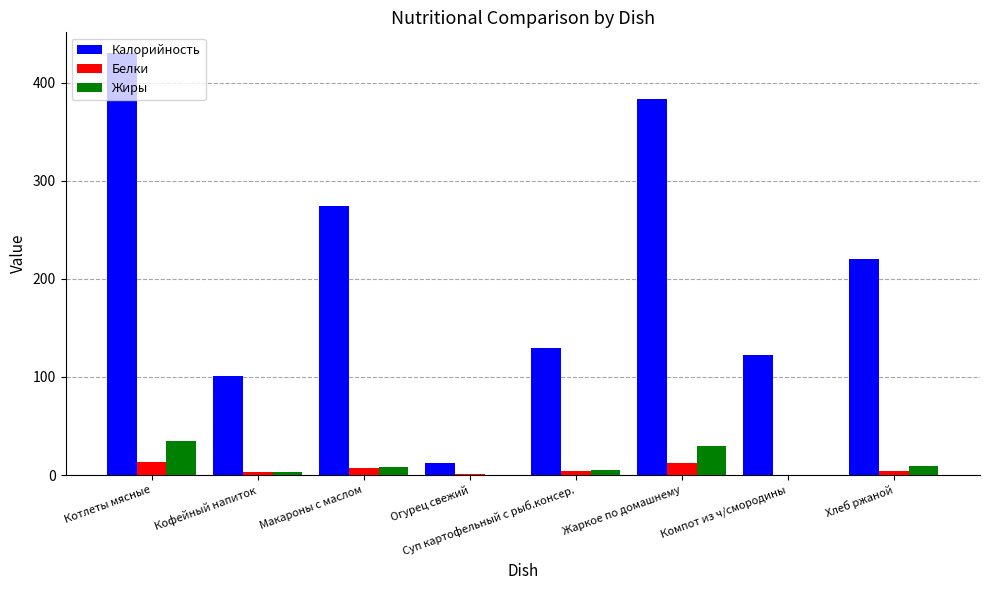

Is it true that Жиры equals 29.5 at Жаркое по домашнему?

True